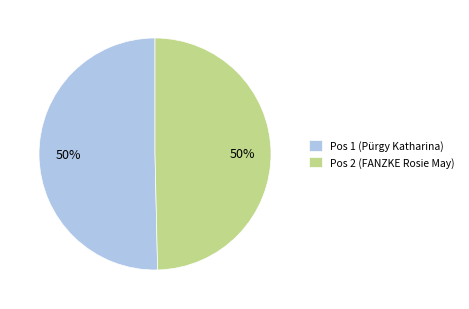

To the nearest percent, what portion does Pos 1 (Pürgy Katharina) represent?

50%